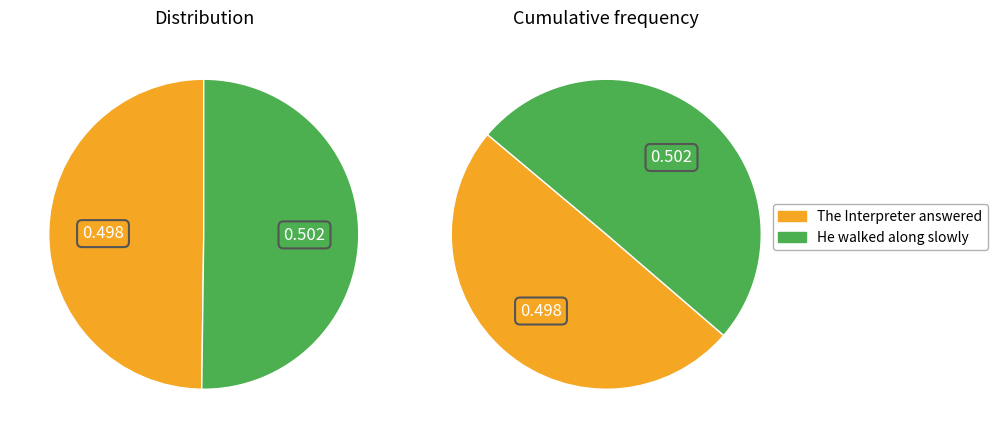

What is the ratio of the value at The Interpreter answered to the value at He walked along slowly?

1.0